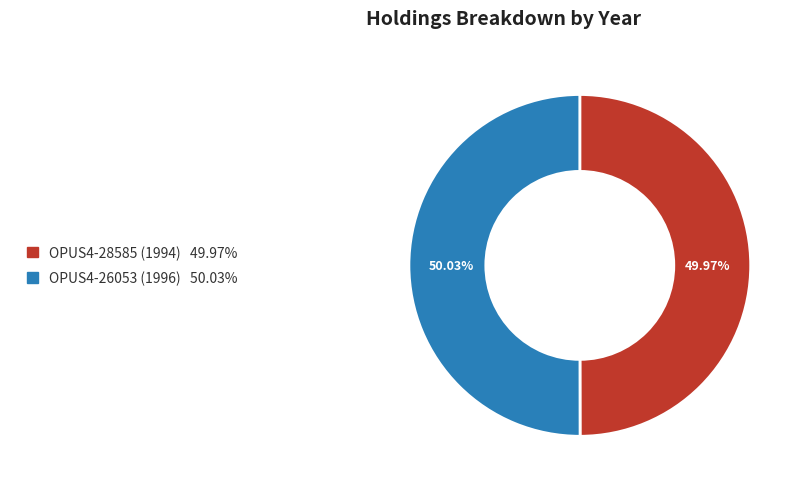

Is there a majority slice in this chart?

Yes